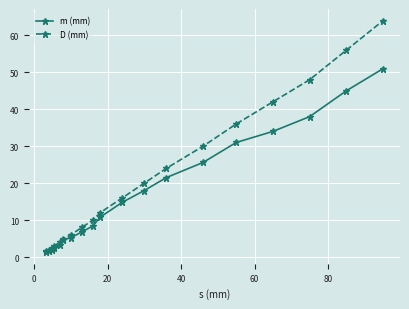

What is the sum of all m (mm) values?

325.3